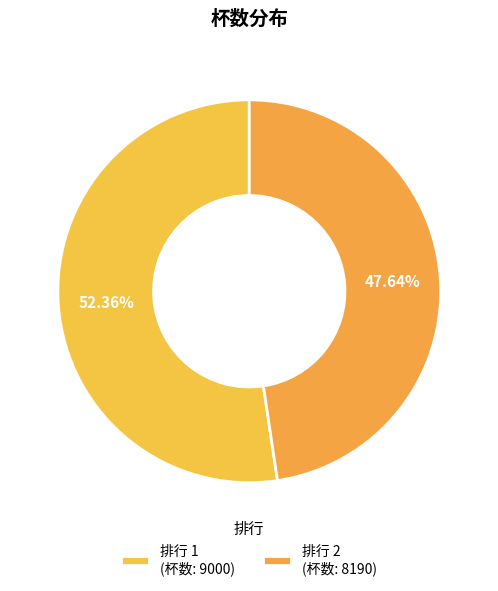

How many slices are in this pie chart?

2